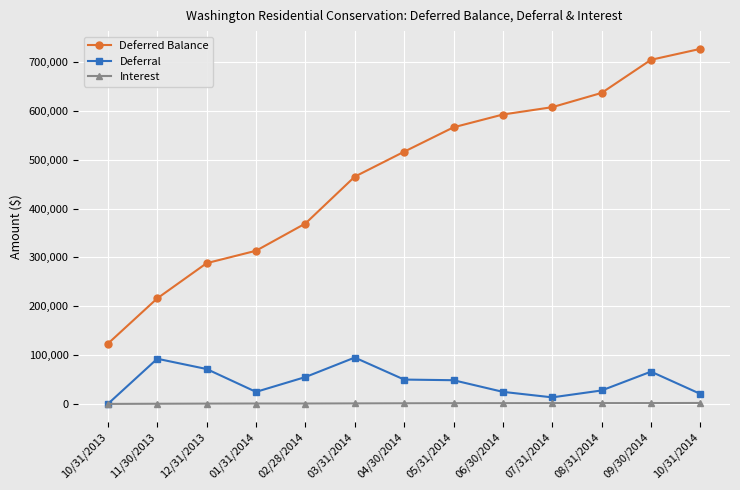

Rank the series by their maximum value, from lowest to highest.

Interest, Deferral, Deferred Balance